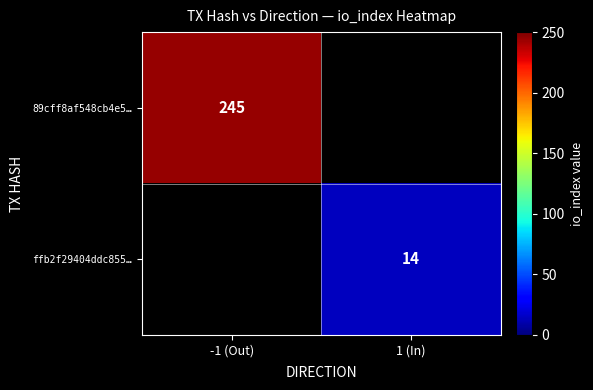

The 89cff8af548cb4e5… series shows 132 at -1 (Out). True or false?

False